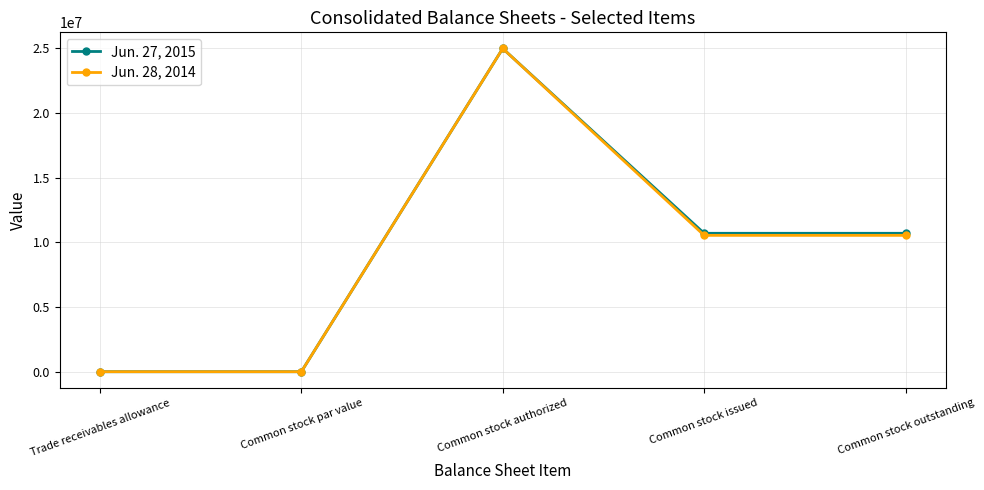

Count the number of categories in the chart.

5